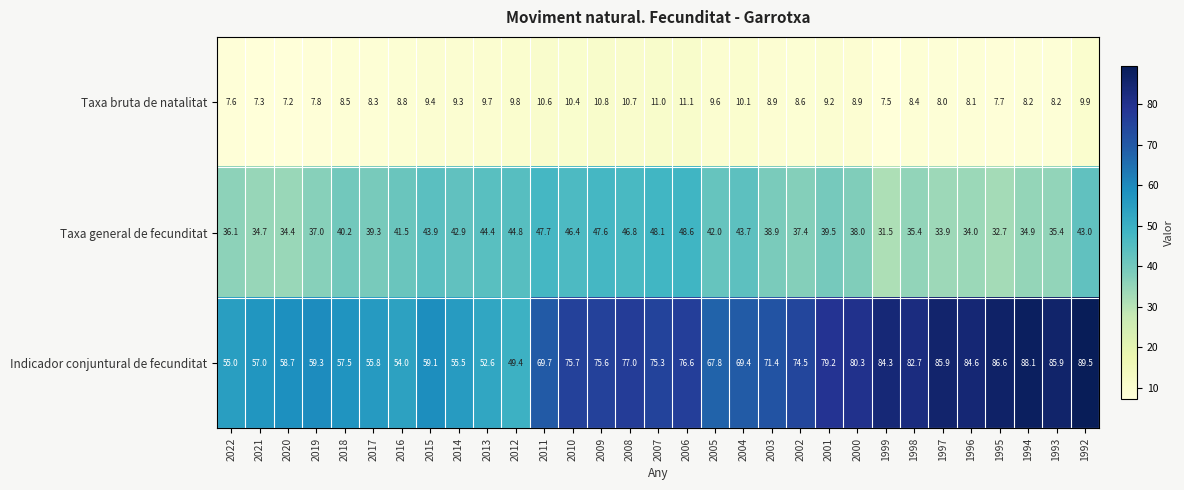

Is the value of Taxa general de fecunditat at 2018 greater than the value of Indicador conjuntural de fecunditat at 2004?

No